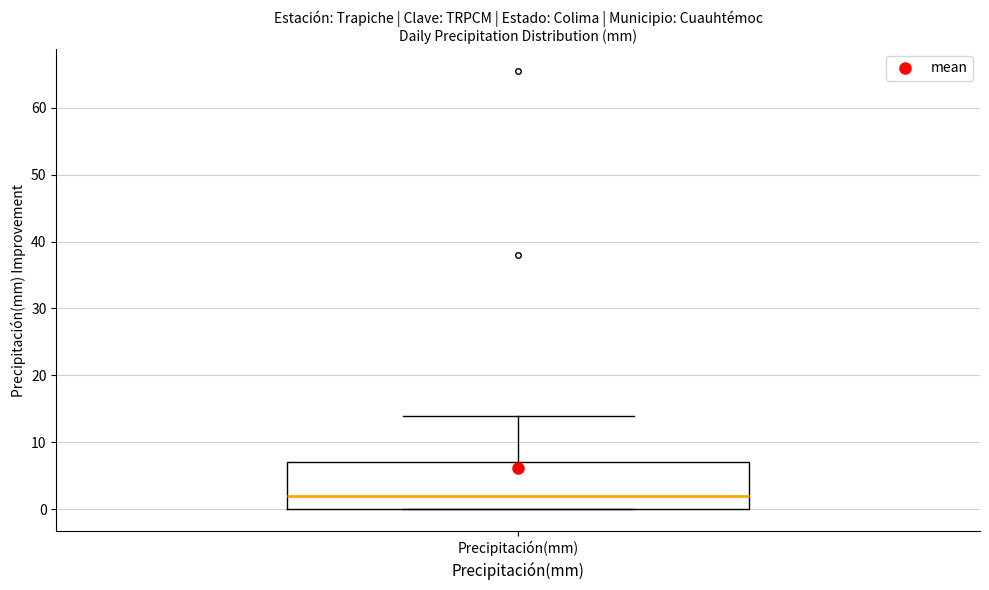

Read this box plot against the y-axis: the position of the median line, the range covered by the box, and the ends of both whiskers. The values are not printed on the chart, so give them approximately, as read against the axis.

median 2, box 0 to 7, whiskers 0 to 14